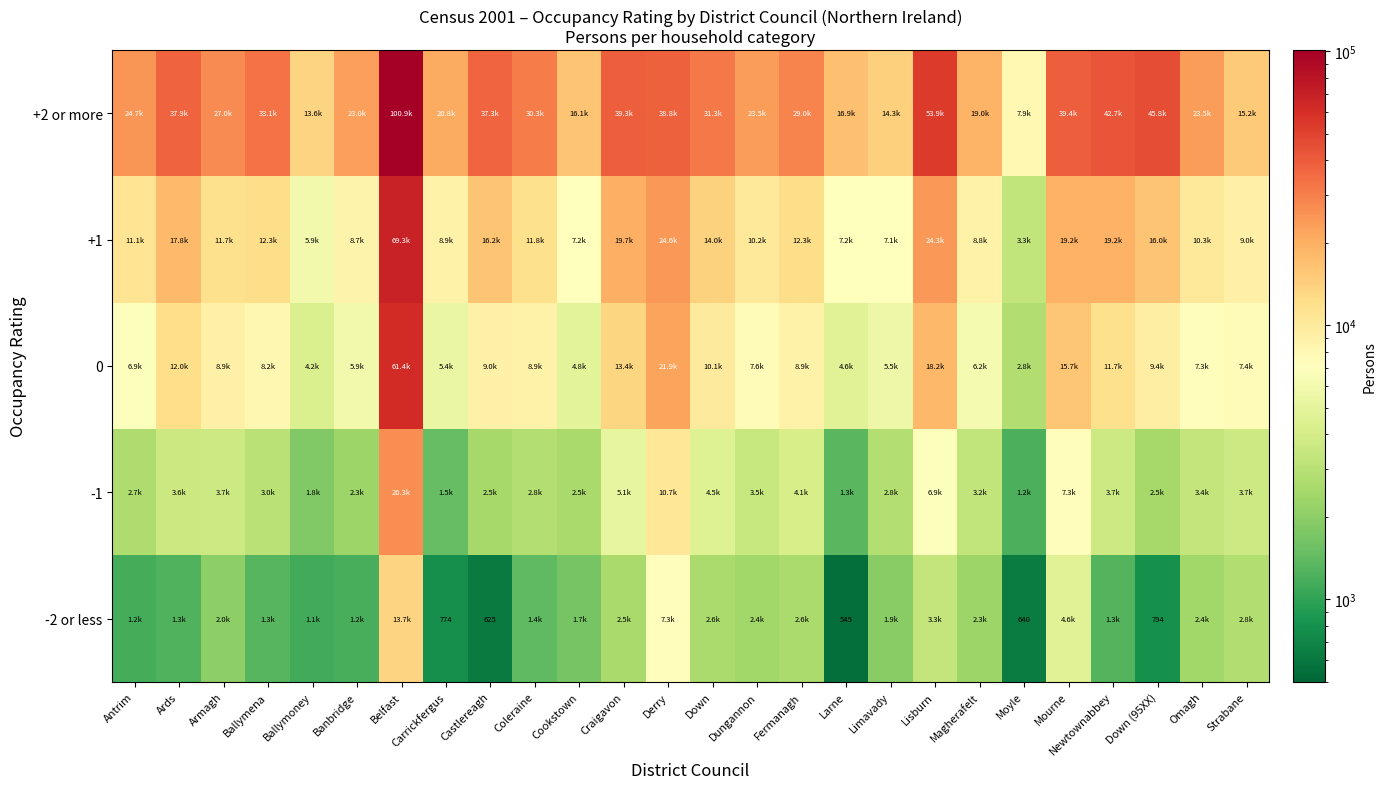

At which category does the chart reach its minimum across all series?

Larne